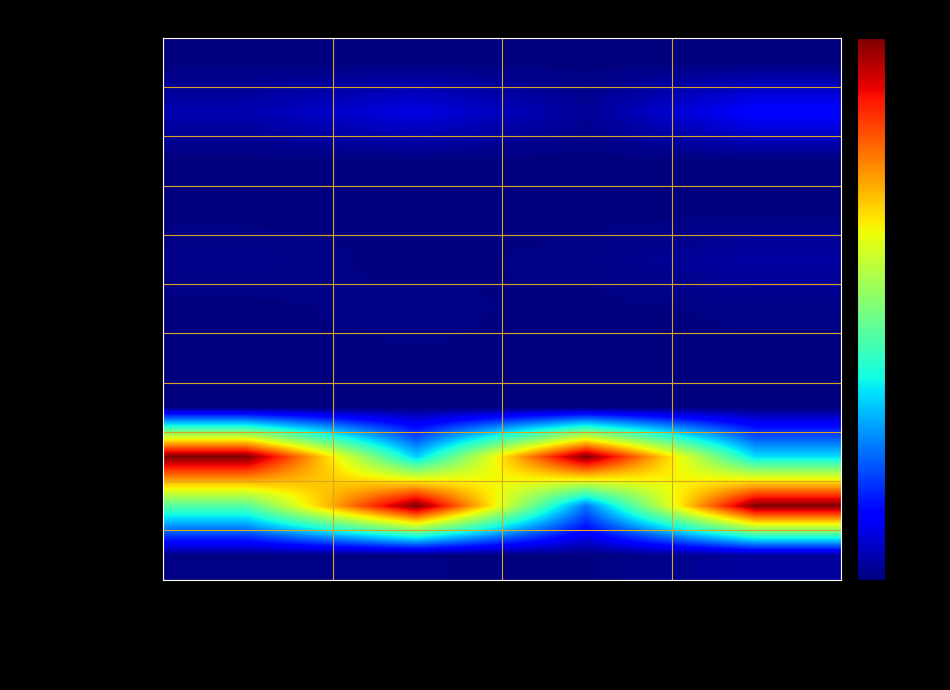

What is the maximum value shown in the chart?

100.0